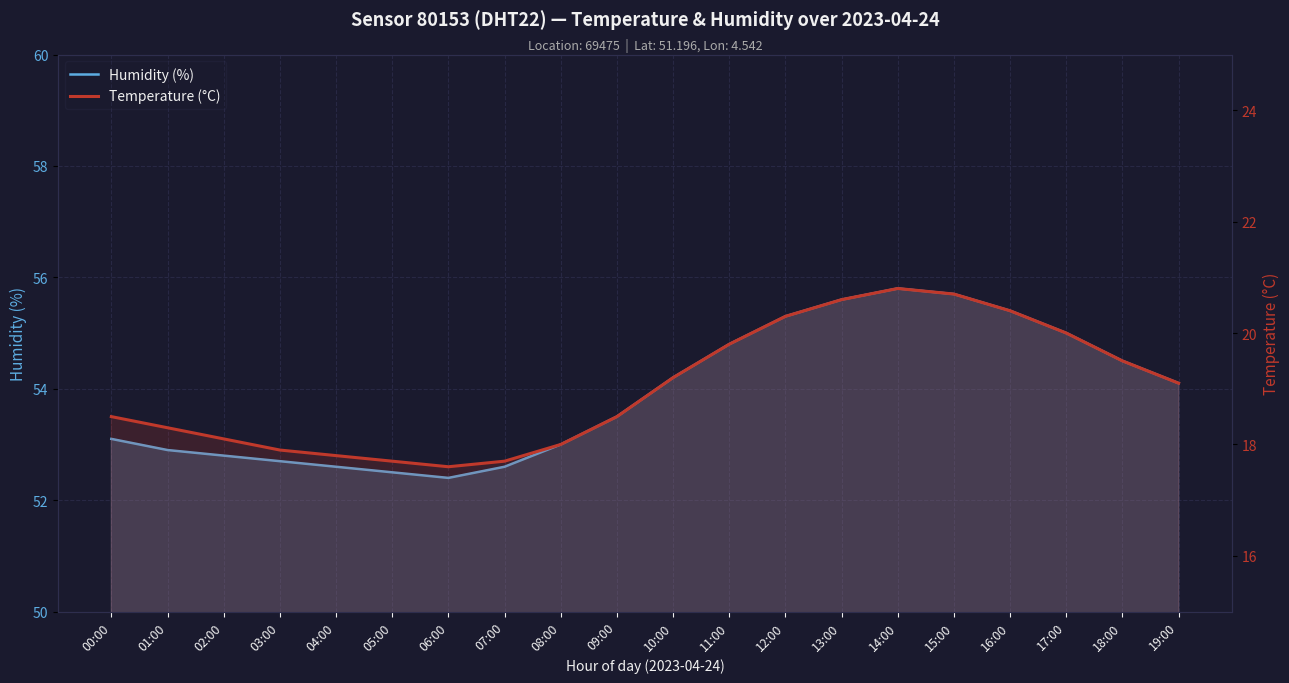

What is the difference between the maximum and minimum values in the Temperature (°C) series?

3.2